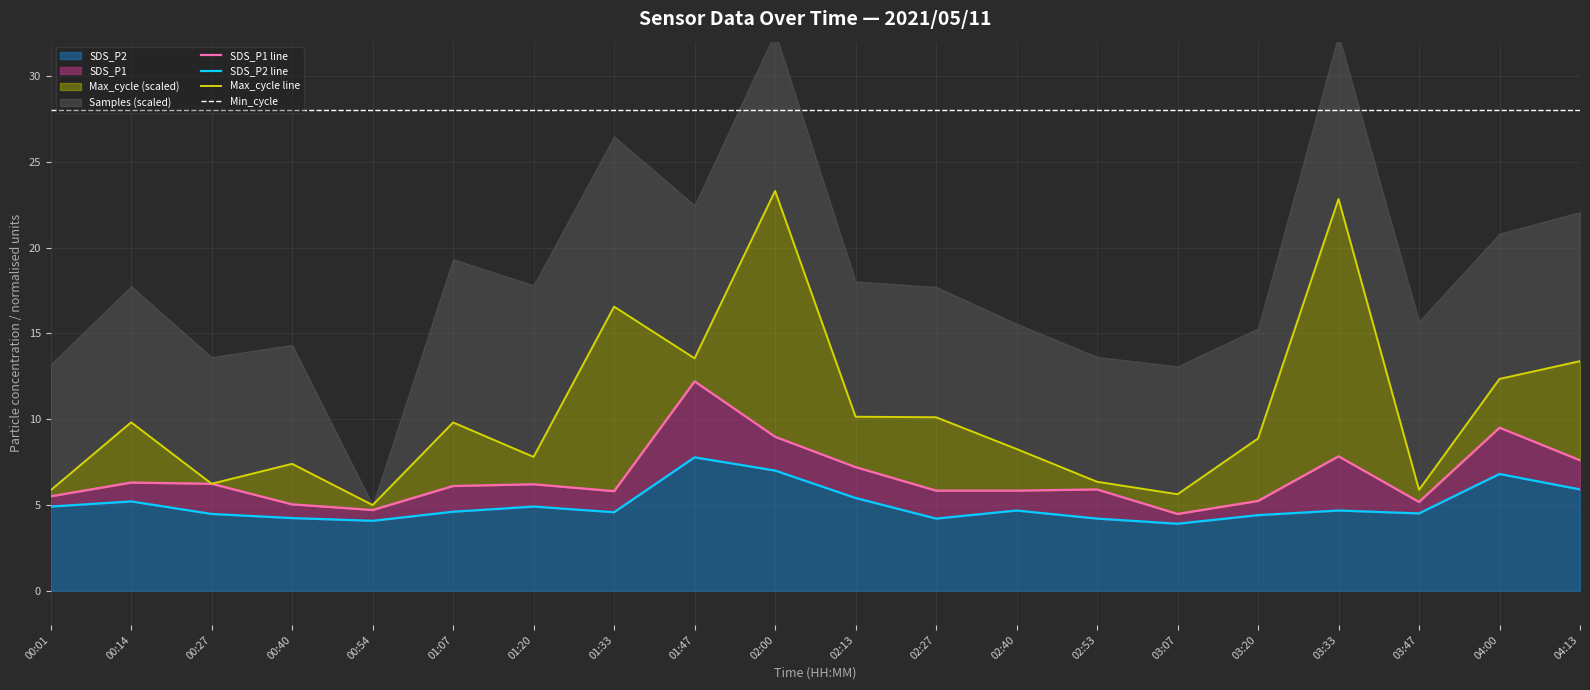

What is the lowest value of the Min_cycle series?

28.0